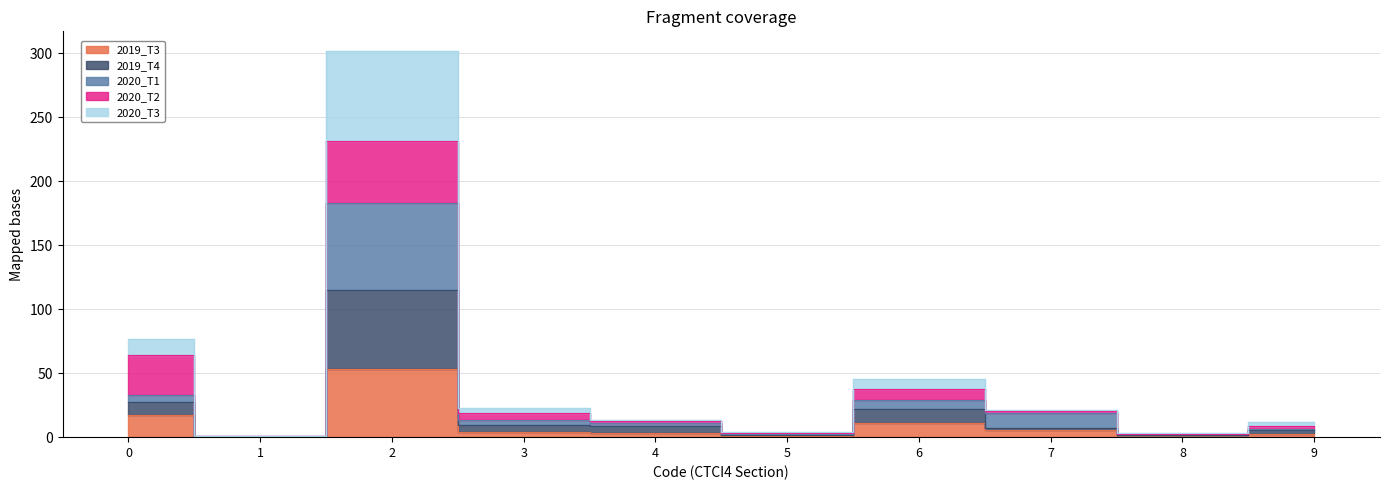

Which has a higher value, 1 or 6?

6